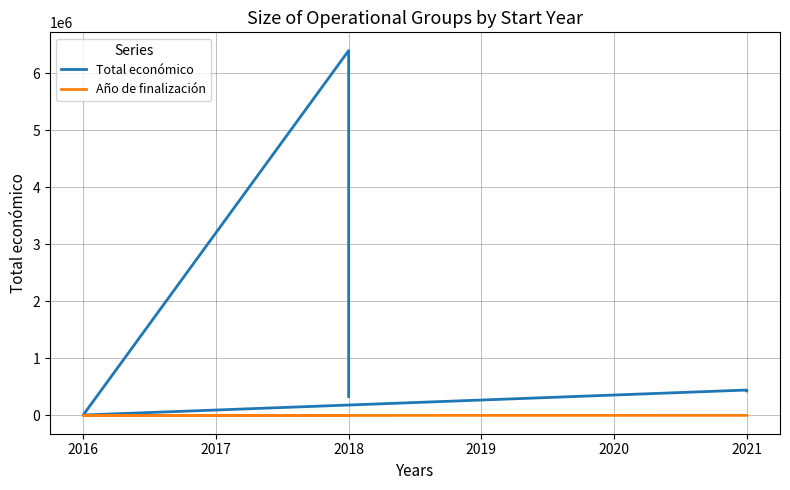

How many lines are shown in the chart?

2